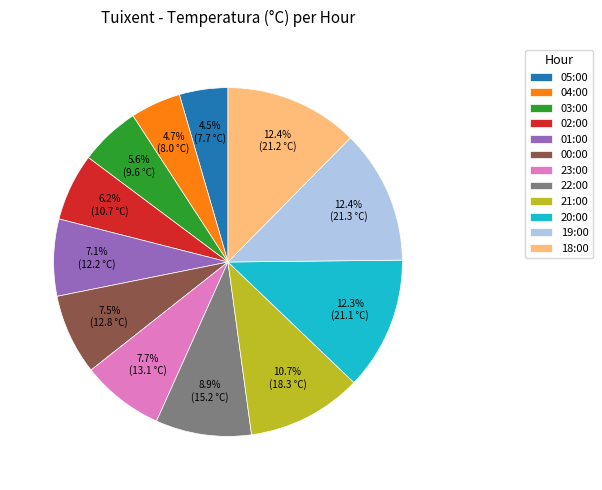

Do 03:00 and 00:00 together represent more than half of the pie?

No